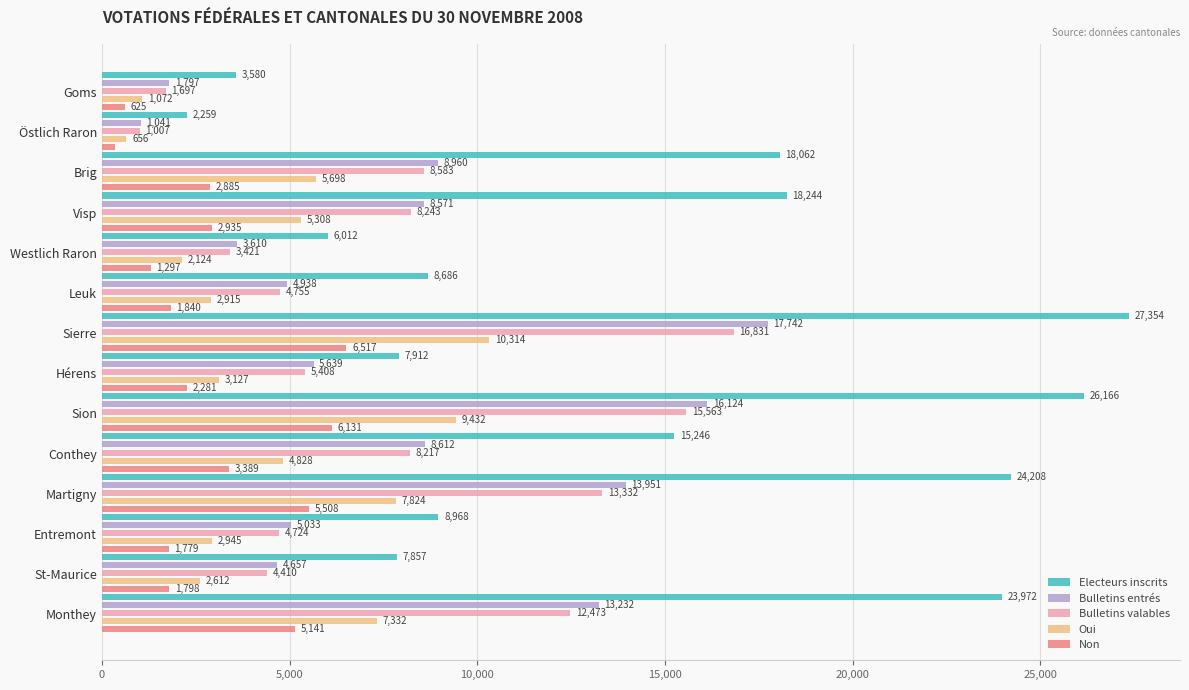

What is the total value across all series at Entremont?

23449